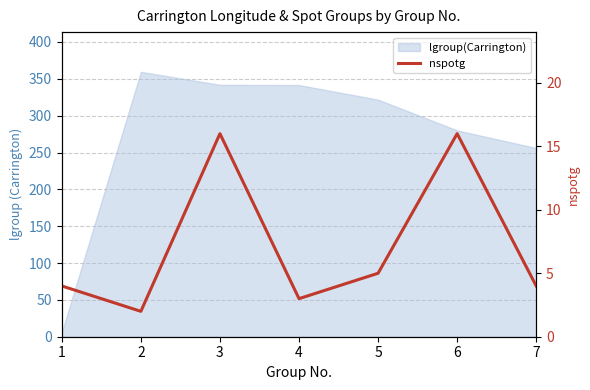

How many values are below 4?

2